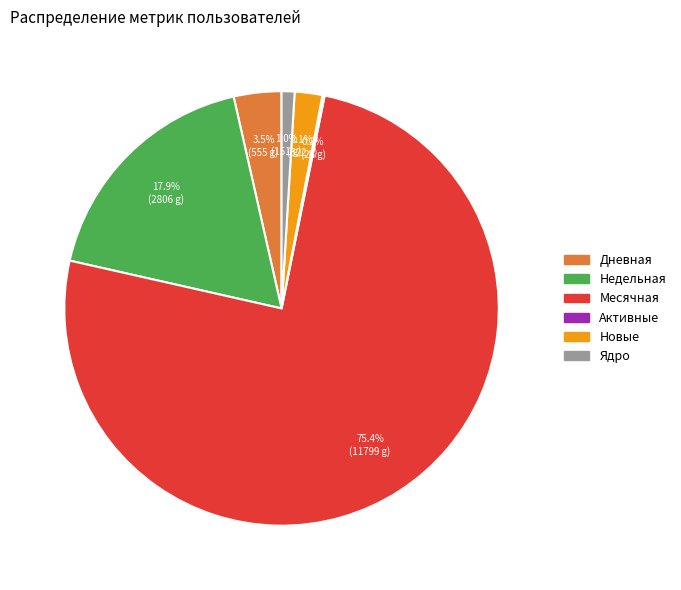

Does any single category account for the majority?

Yes